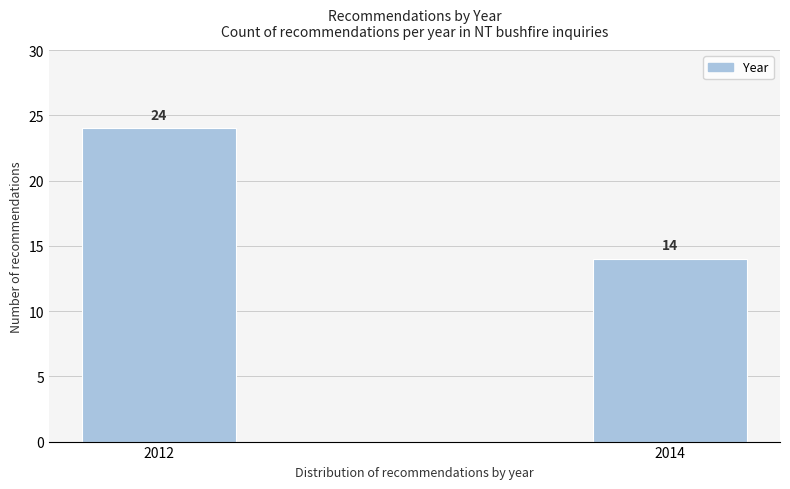

Reading right to left, list all the values displayed in this chart.

2014=14	2012=24